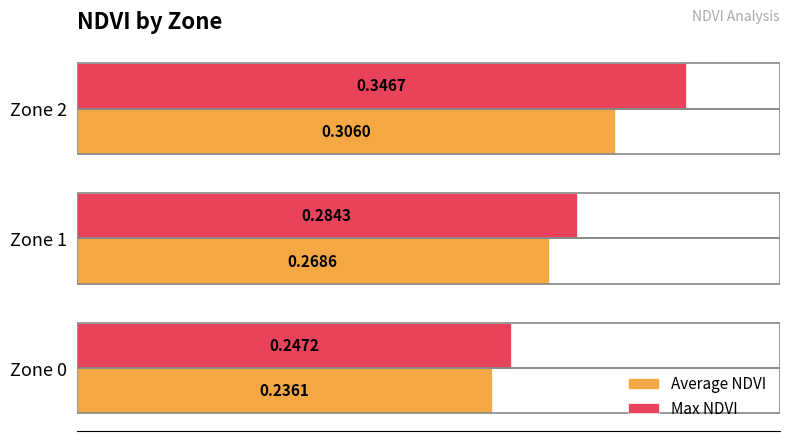

What is the total value across all series at Zone 2?

0.7